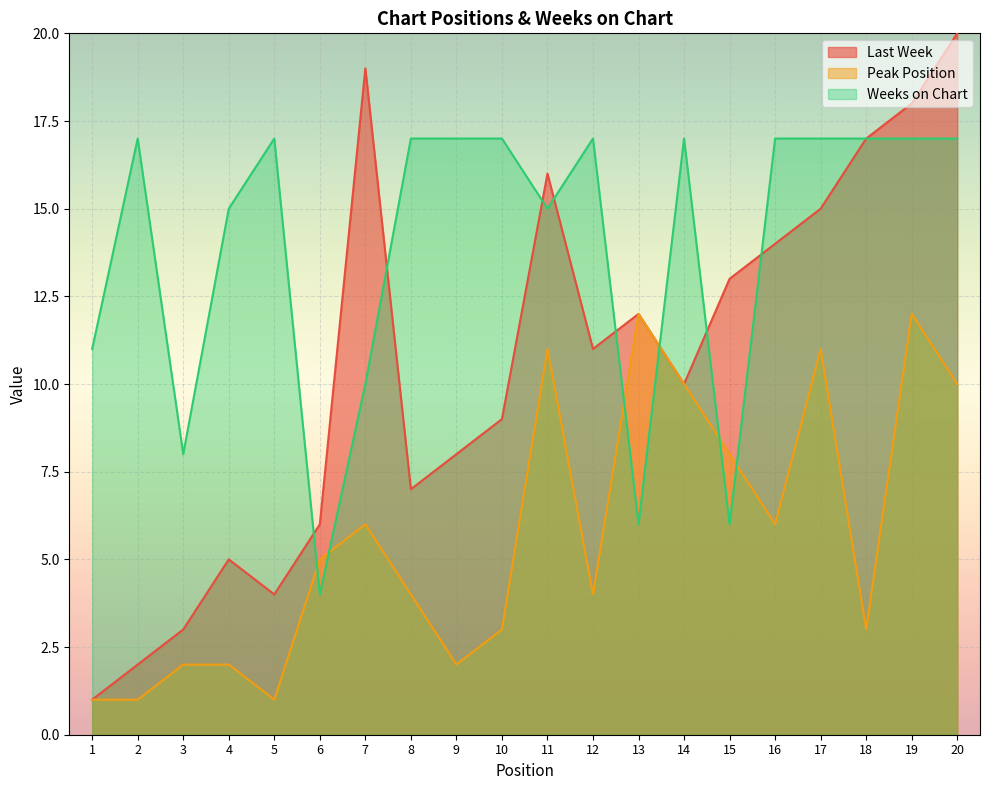

List the series in order of their overall mean, highest first.

Weeks on Chart, Last Week, Peak Position